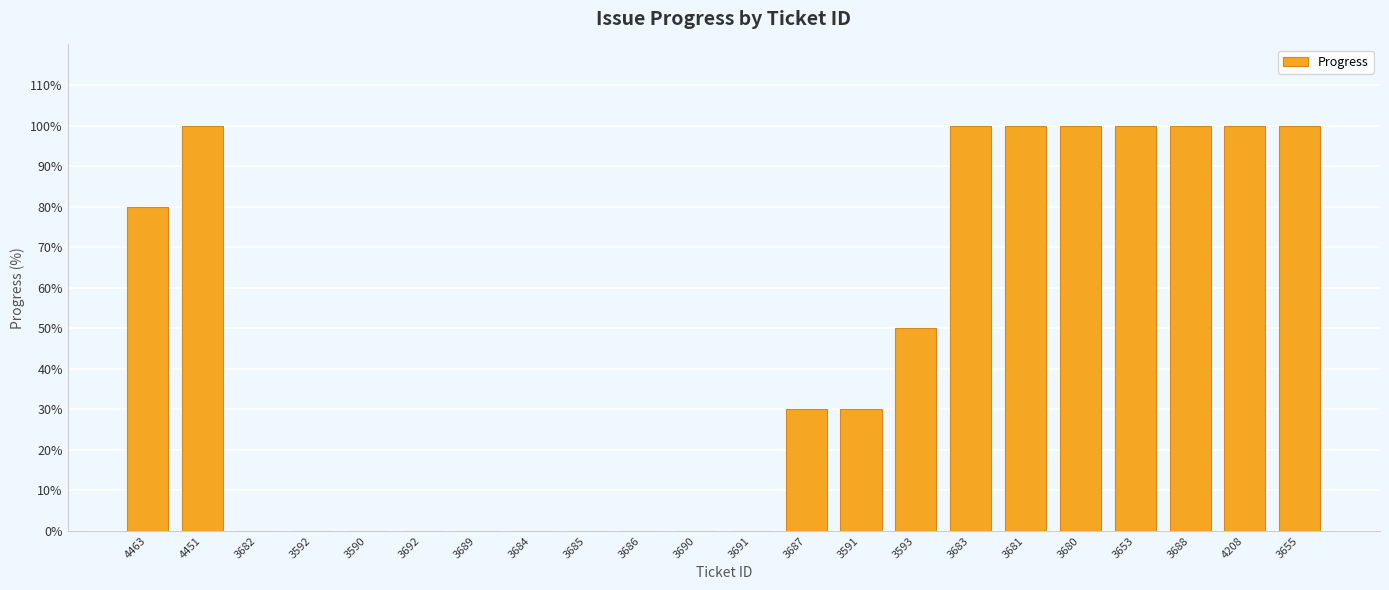

Reading left to right, transcribe all the data shown in this chart.

80	100	0	0	0	0	0	0	0	0	0	0	30	30	50	100	100	100	100	100	100	100